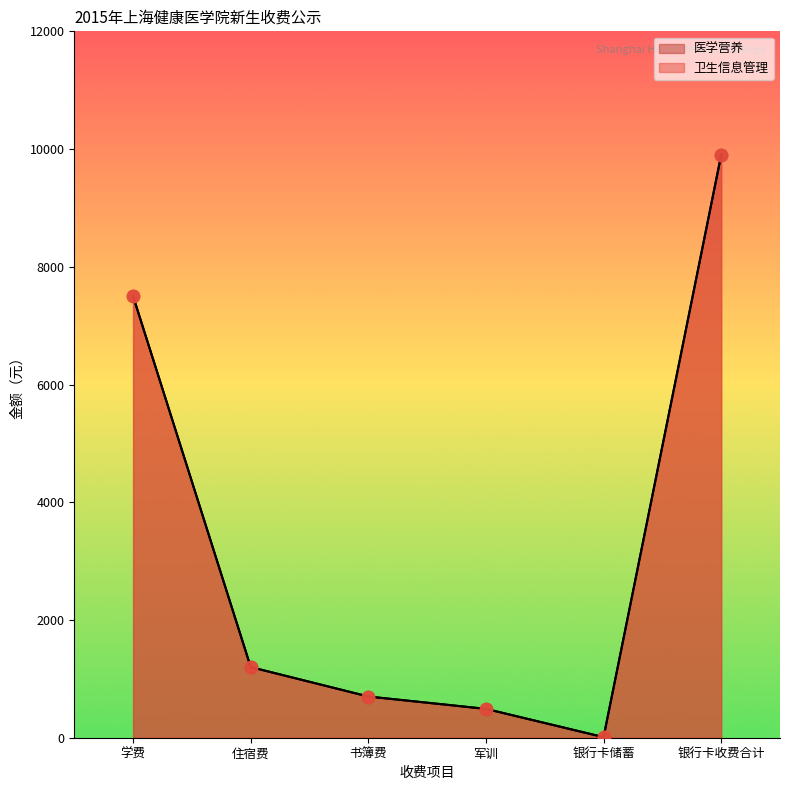

At how many categories does at least one series exceed 8426?

1